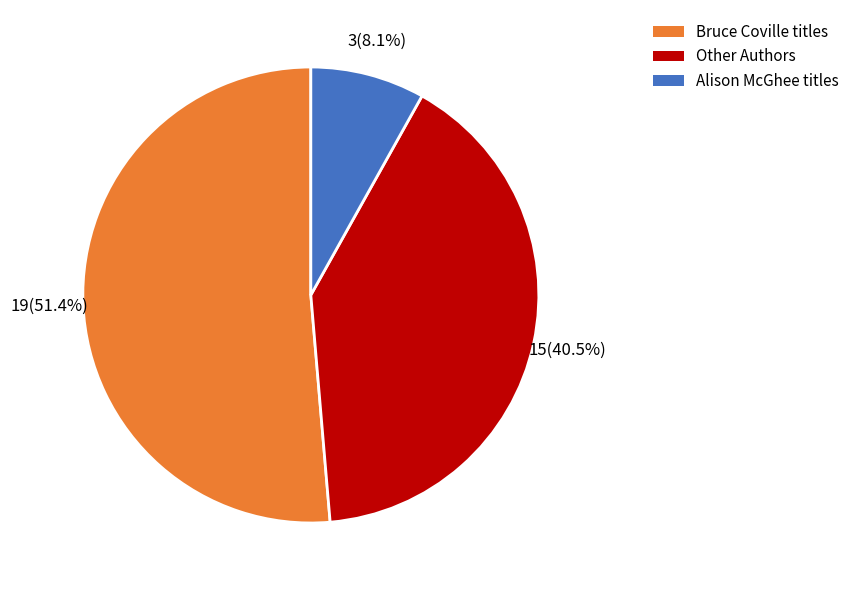

Is there a majority slice in this chart?

Yes